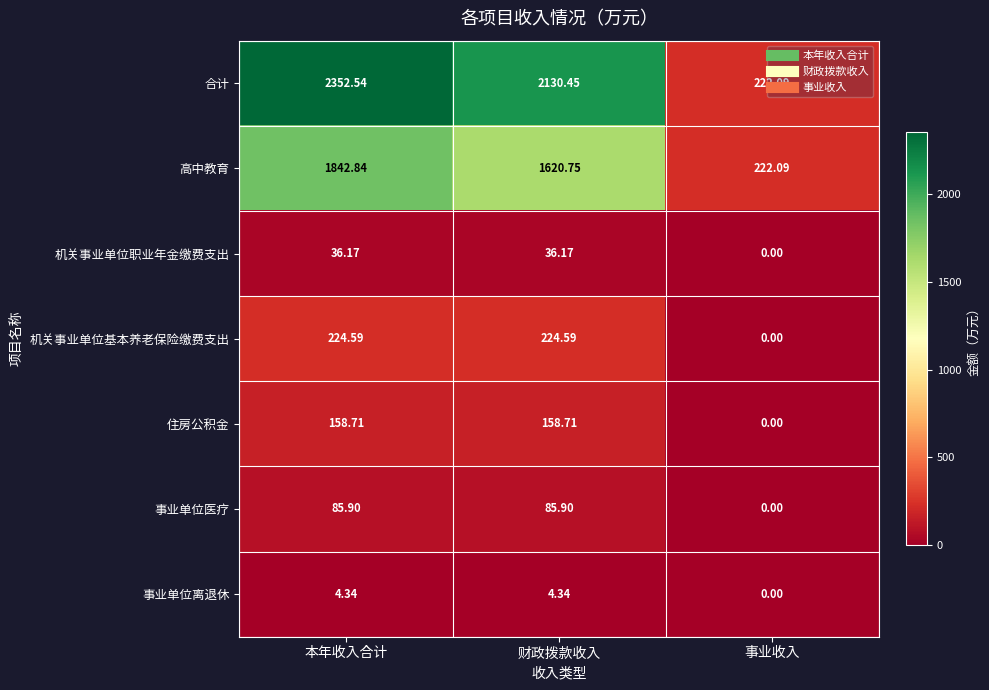

Rank the series at 财政拨款收入 from highest to lowest value.

合计, 高中教育, 机关事业单位基本养老保险缴费支出, 住房公积金, 事业单位医疗, 机关事业单位职业年金缴费支出, 事业单位离退休